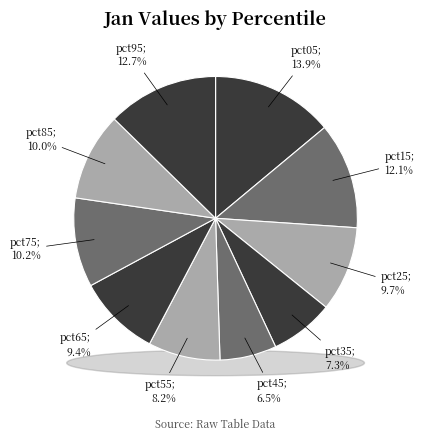

What percentage is NOT represented by pct35?

92.7%